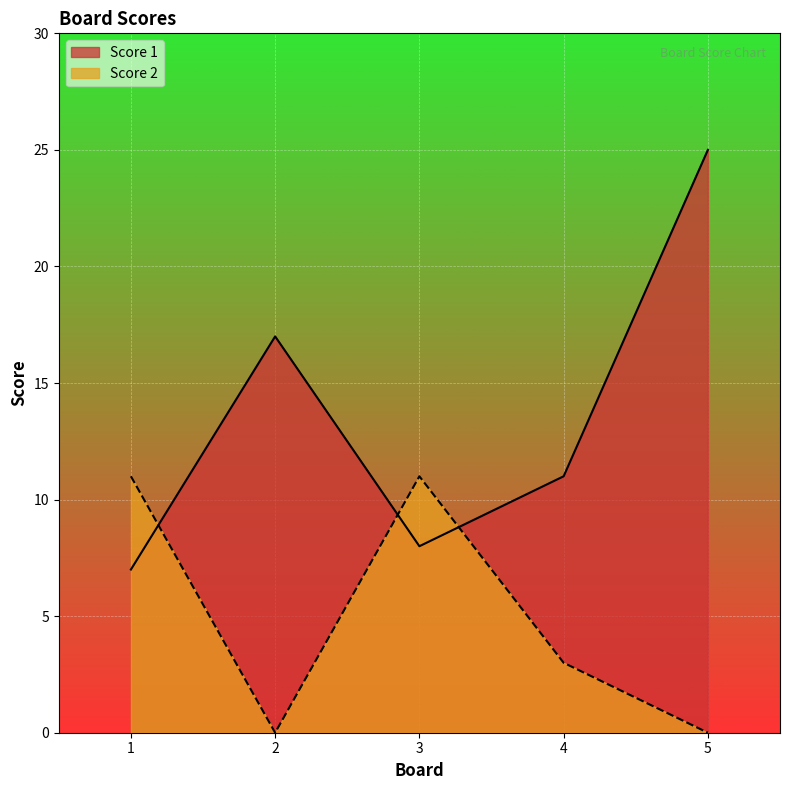

At which label does Score 2 reach its minimum?

2